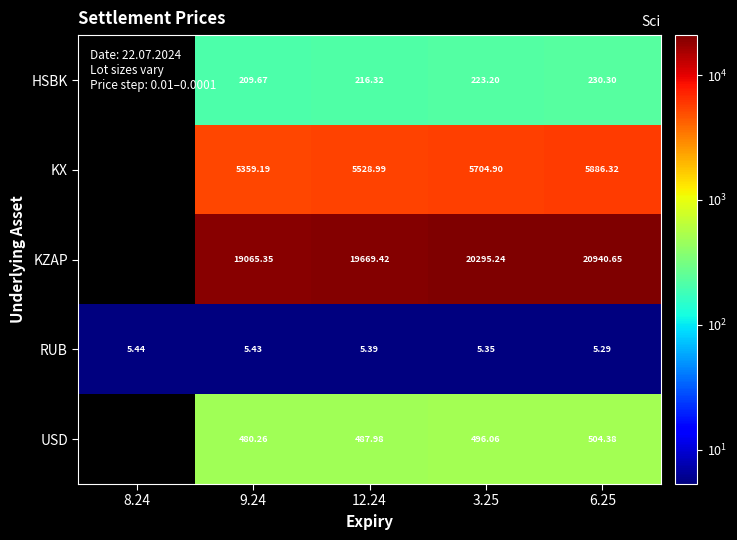

The value of RUB at 12.24 is 2.7. True or false?

False